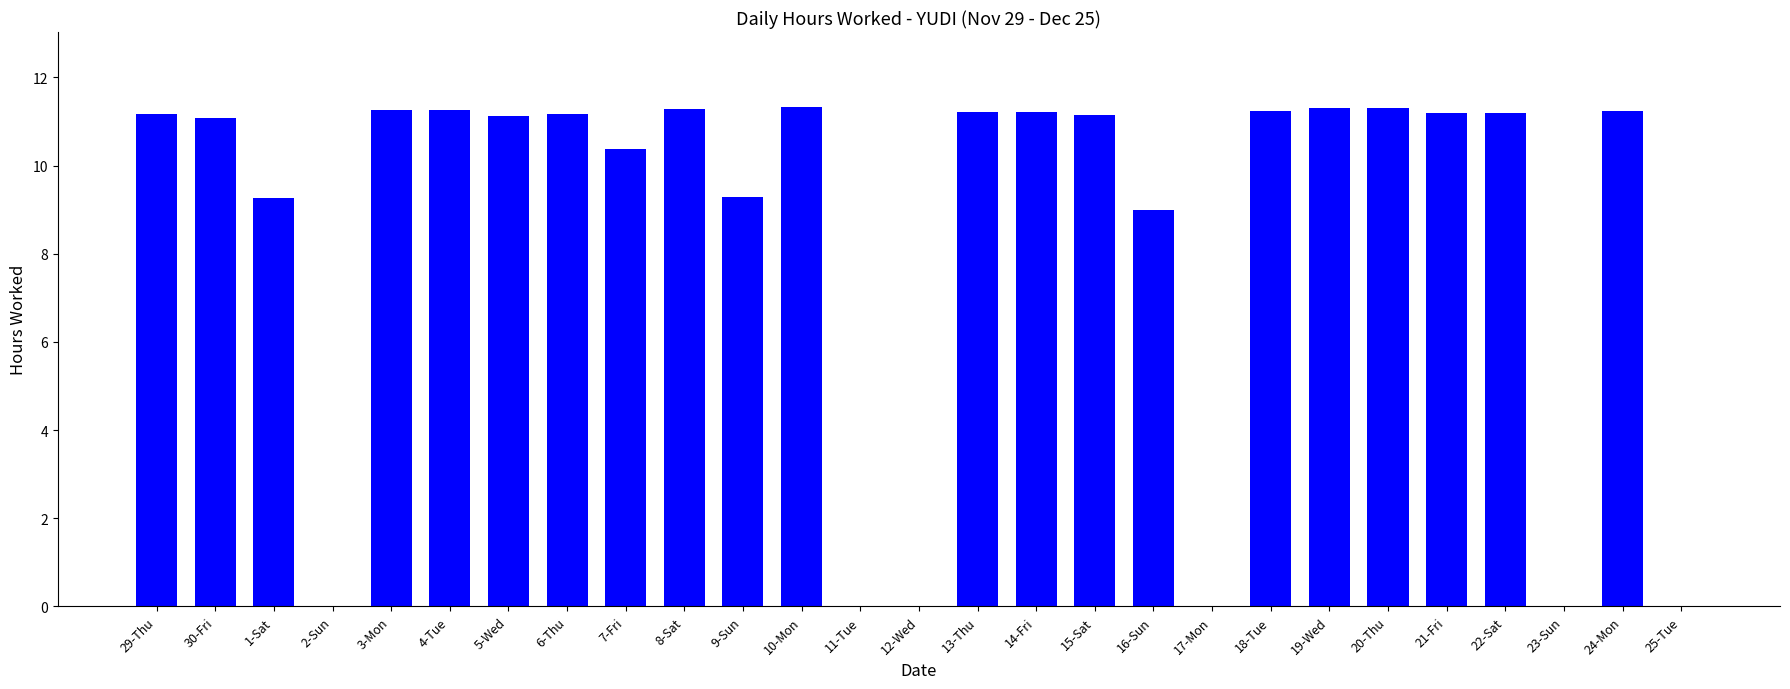

True or false: the data shows 19.1 at 3-Mon.

False